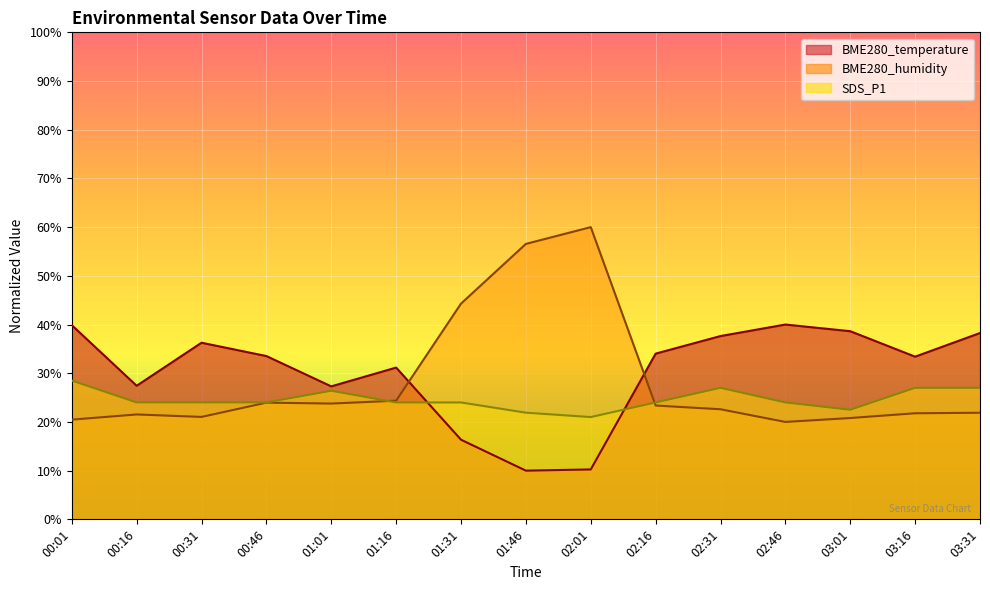

Which category has the lowest value in the BME280_humidity series?

02:46